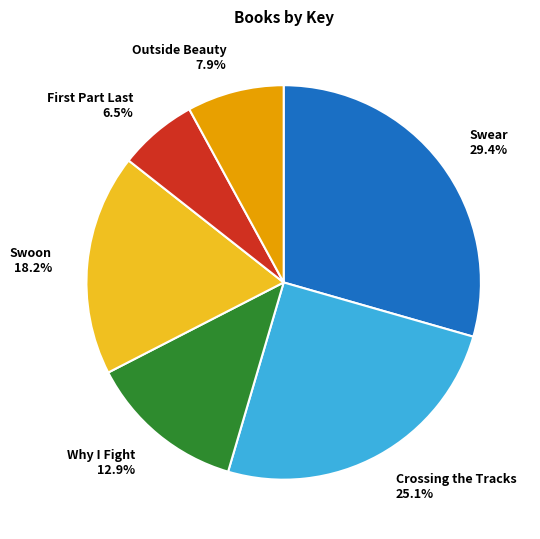

How many segments does this pie chart have?

6